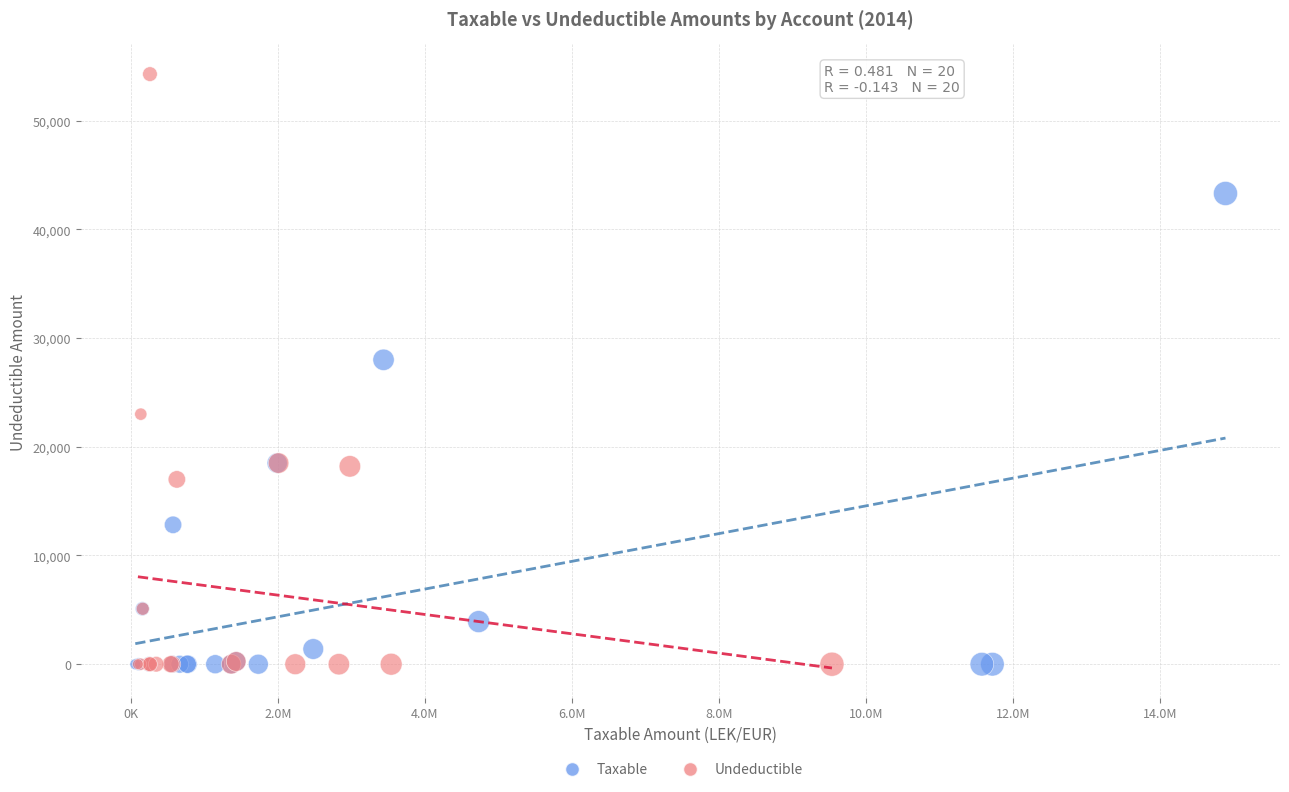

Which series has the widest spread of Y values?

Undeductible